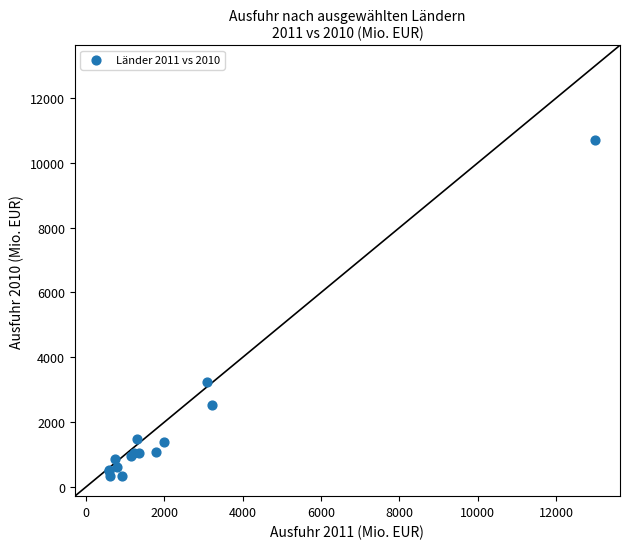

What Y value in the scatter plot is closest to 5520?

3248.7